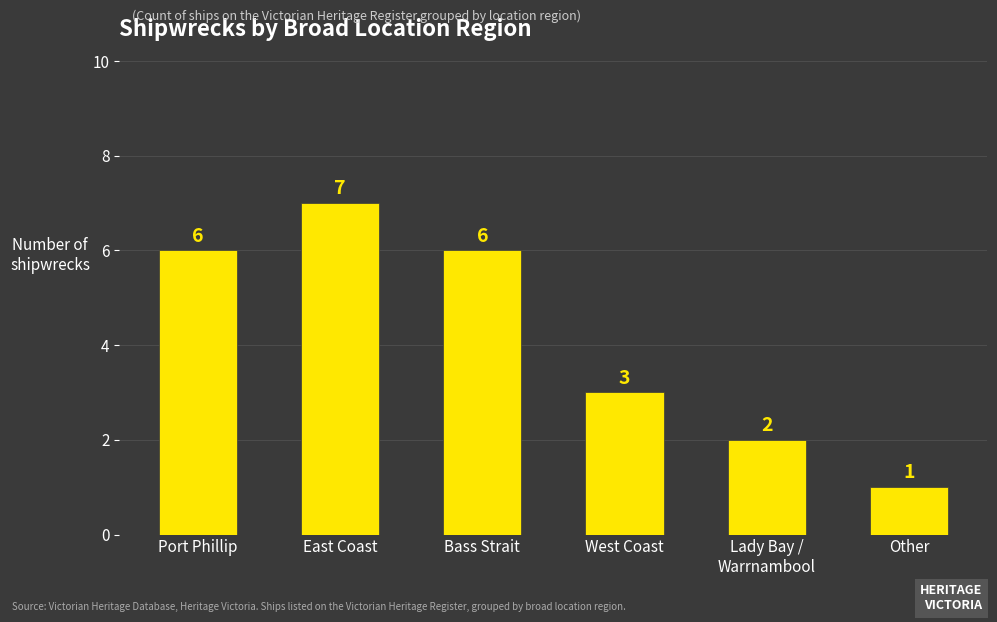

What is the sum of the values at West Coast and Bass Strait?

9